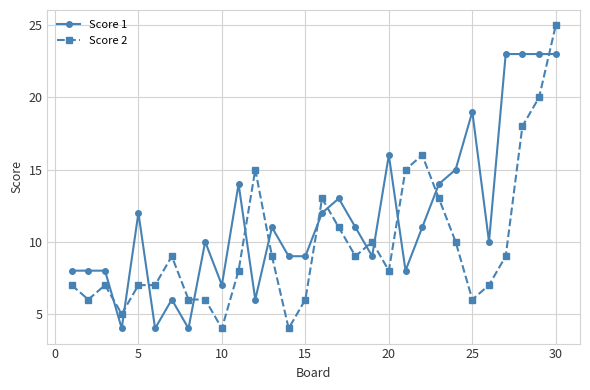

True or false: Score 1 has more than 1 points higher than both neighbors.

True